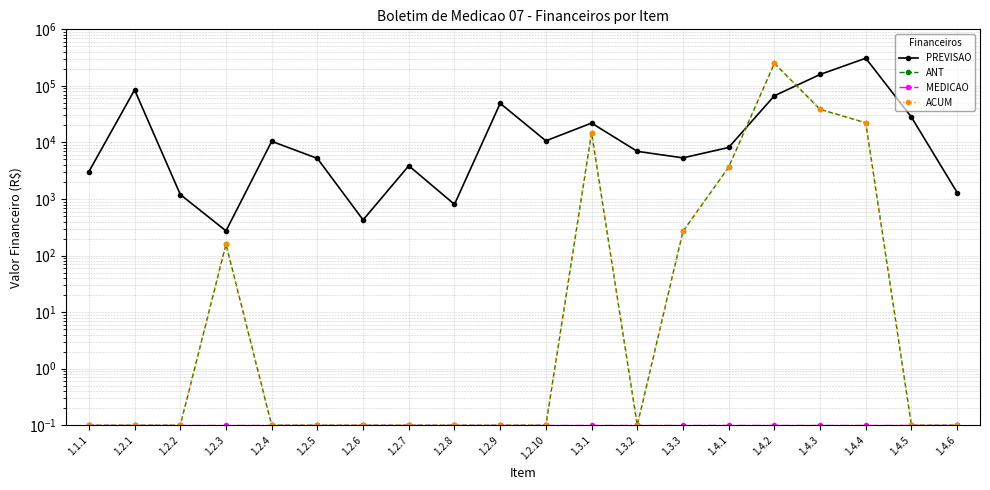

The ACUM series shows 0.1 at 1.2.1. True or false?

False